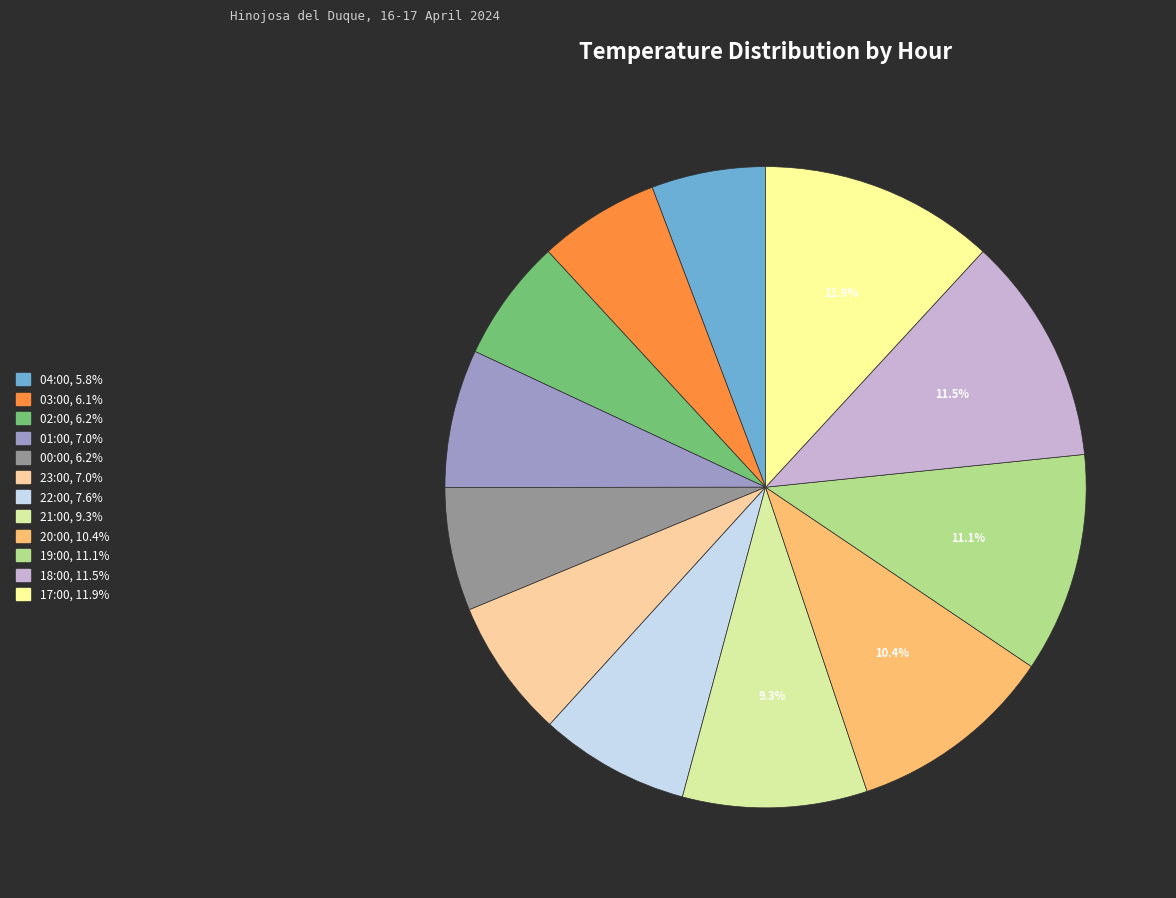

The 20:00 slice represents 10% of the pie. True or false?

True